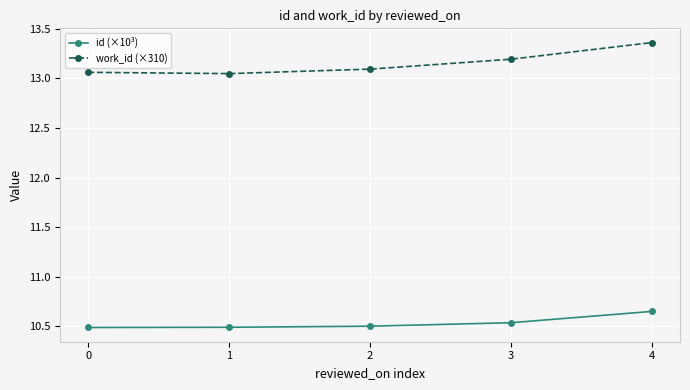

What is the difference between the second highest and second lowest values in the work_id (×310) series?

0.1